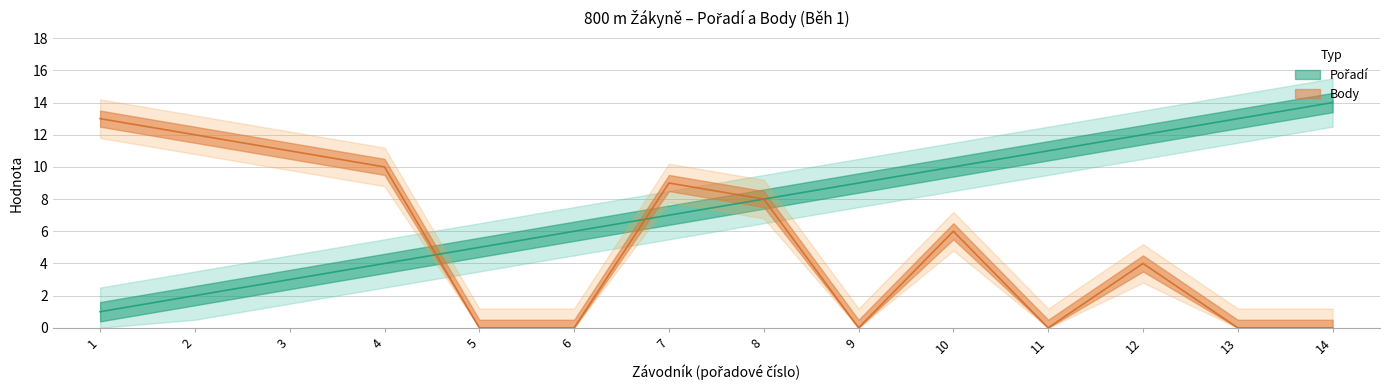

What is the greatest value displayed?

14